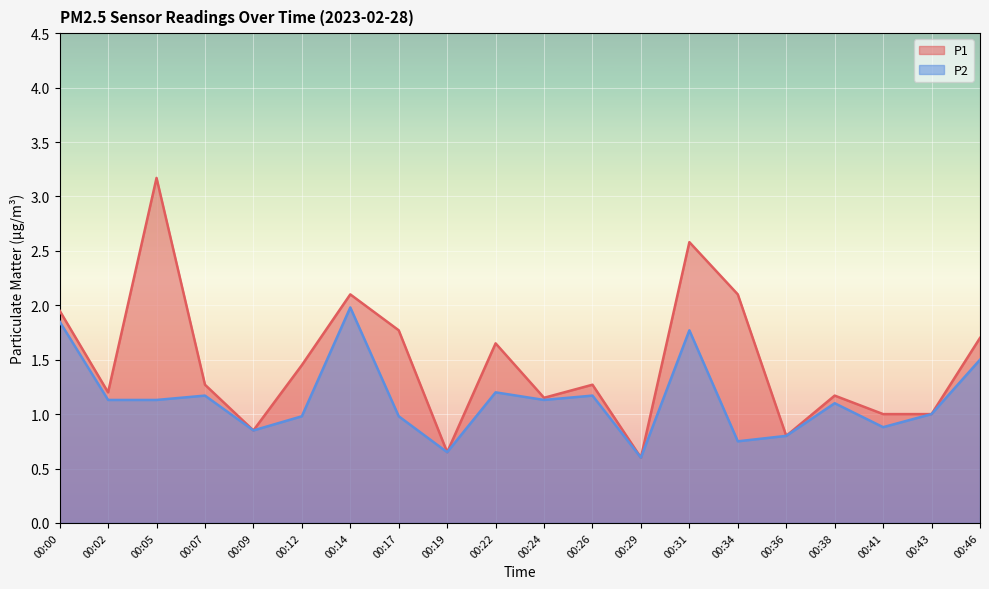

True or false: P1 has more than 0 interior local peaks.

True